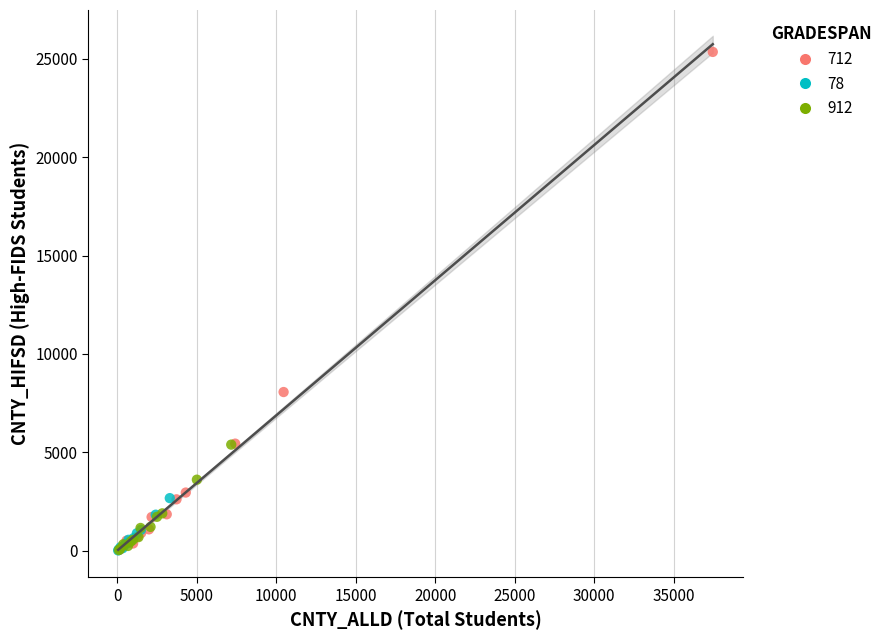

Which series has the widest spread of Y values?

712